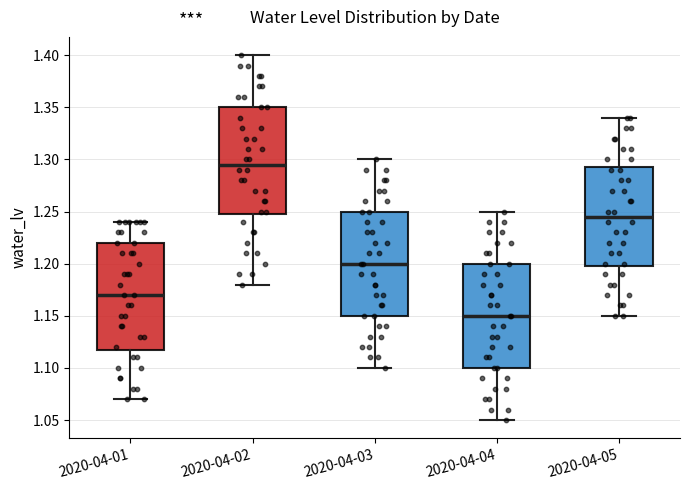

Reading left to right, read every box against the y-axis: the position of its median line, the range the box covers, and the ends of its whiskers. The values are not printed on the chart, so give them approximately, as read against the axis.

2020-04-01: median 1.170, box 1.120 to 1.220, whiskers 1.070 to 1.240
2020-04-02: median 1.295, box 1.250 to 1.350, whiskers 1.180 to 1.400
2020-04-03: median 1.200, box 1.150 to 1.250, whiskers 1.100 to 1.300
2020-04-04: median 1.150, box 1.100 to 1.200, whiskers 1.050 to 1.250
2020-04-05: median 1.245, box 1.200 to 1.295, whiskers 1.150 to 1.340